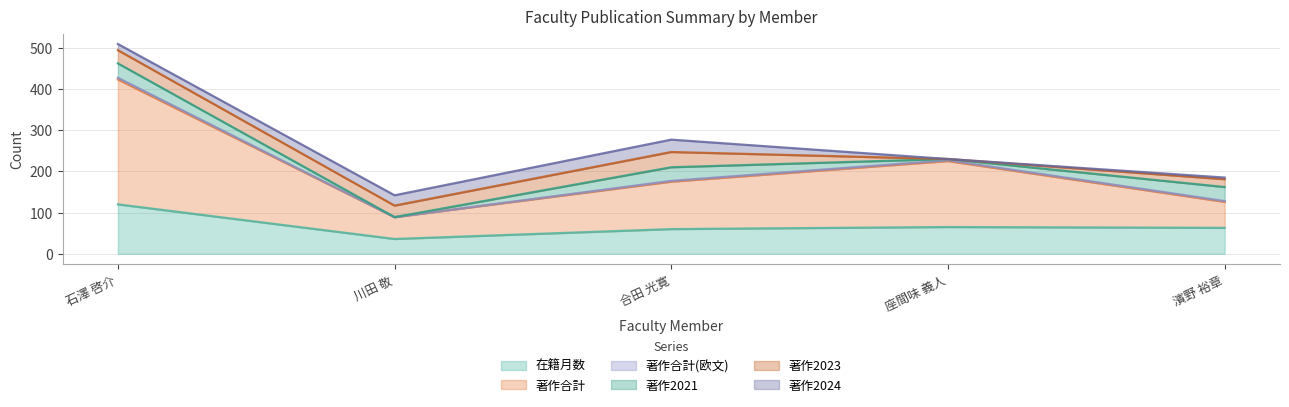

True or false: 著作合計 and 著作2024 cross at least once.

False